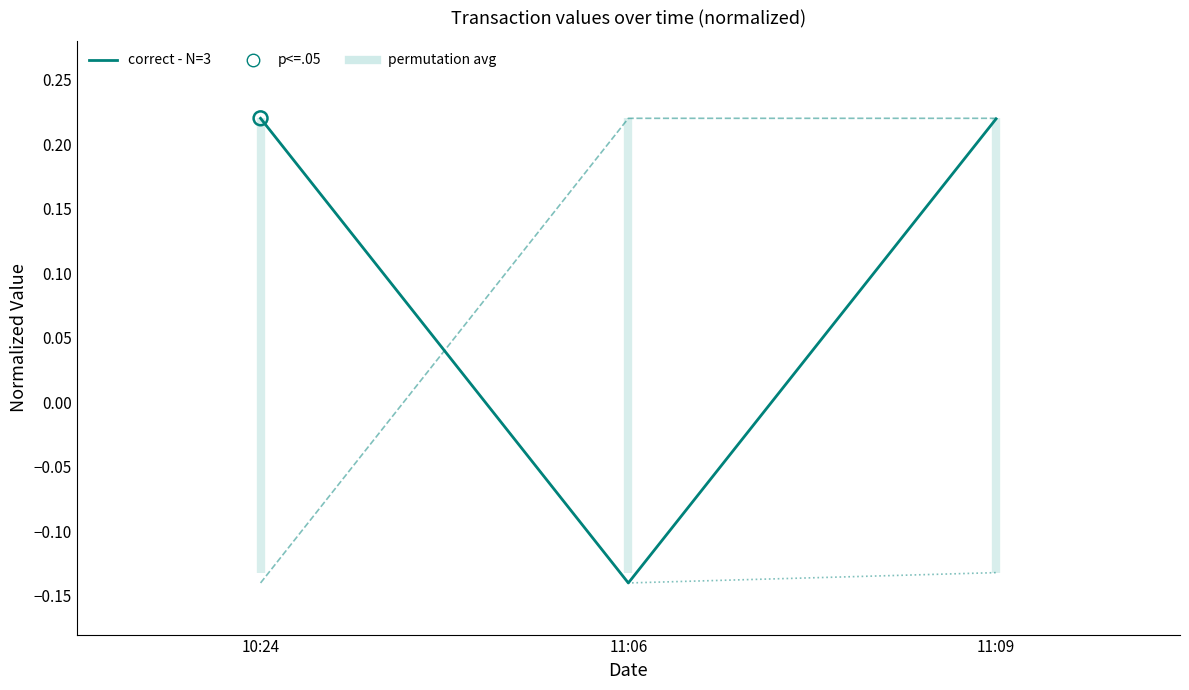

At how many categories does at least one series exceed 0?

3